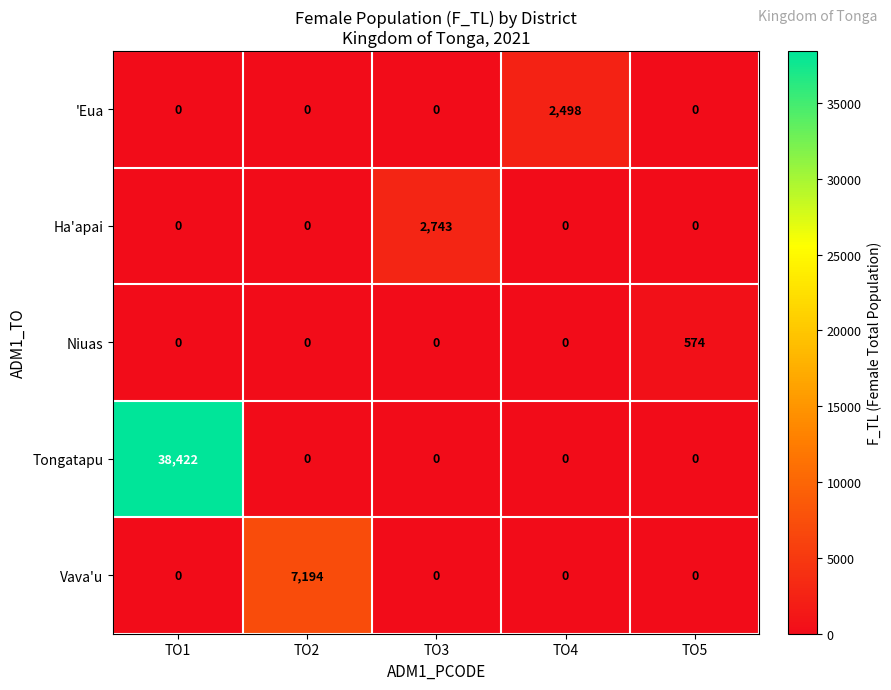

What is the sum of all Ha'apai values?

2743